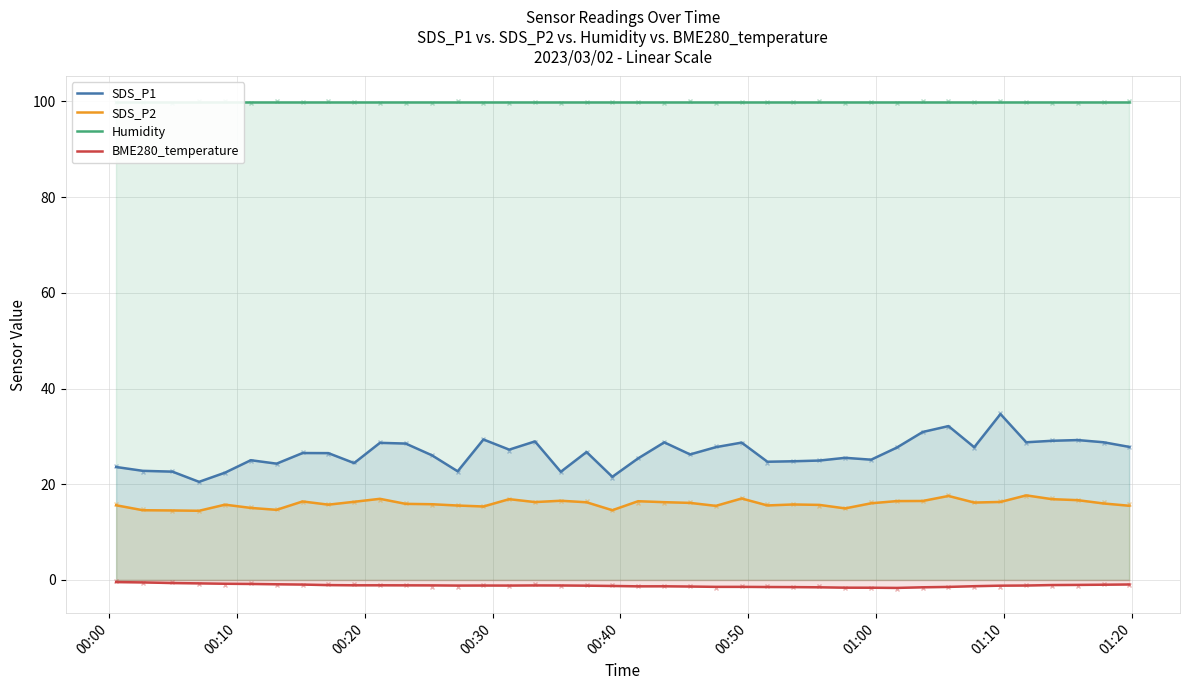

What is the difference between the SDS_P2 values at 17 and 00:10?

2.0